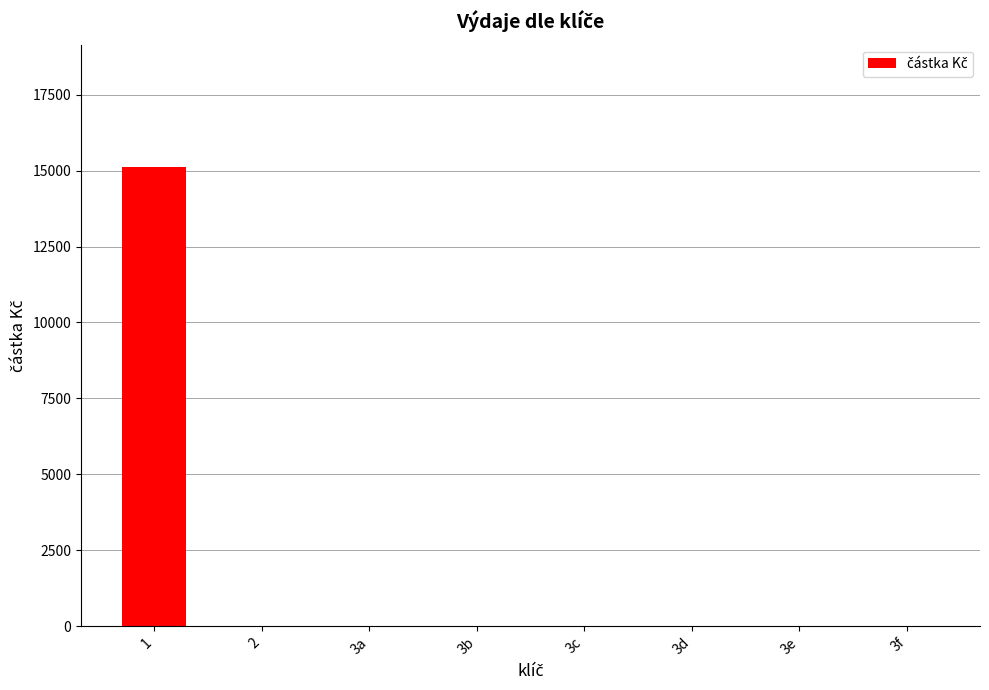

What is the greatest value displayed?

15120